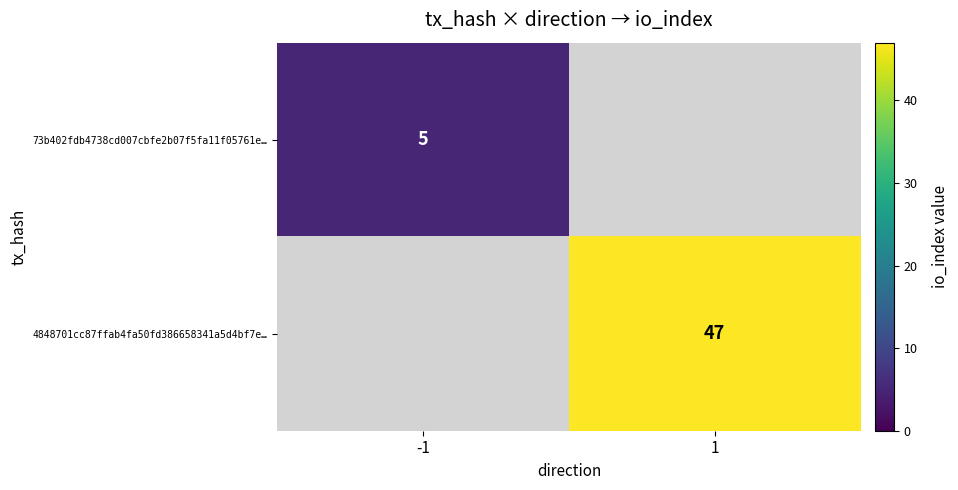

True or false: 4848701cc87ffab4fa50fd386658341a5d4bf7e… has a value of 25 at 1.

False